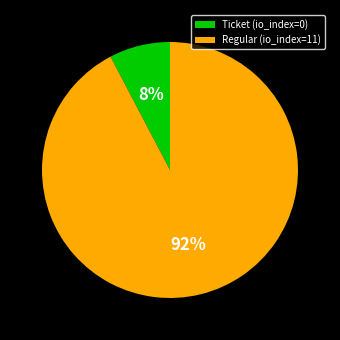

The Ticket (io_index=0) slice represents 16% of the pie. True or false?

False